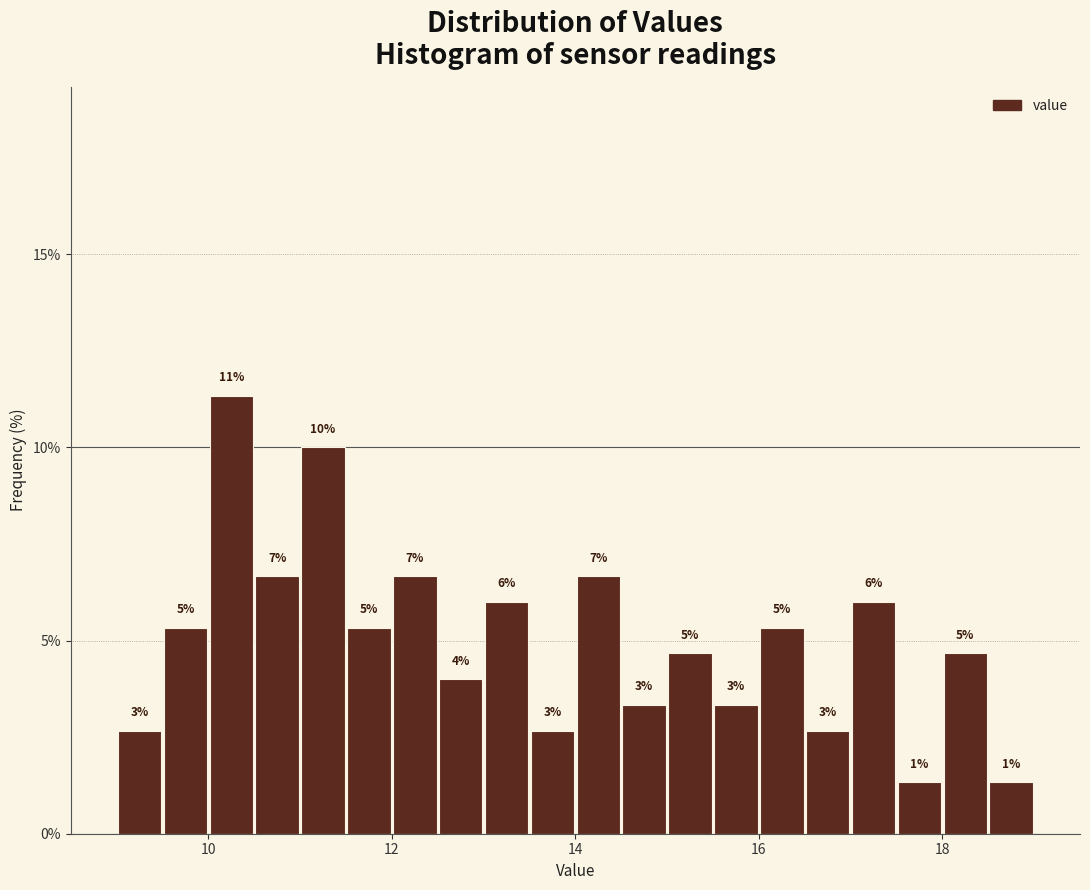

Read against the x-axis, roughly where is the centre of the tallest bar?

10.2